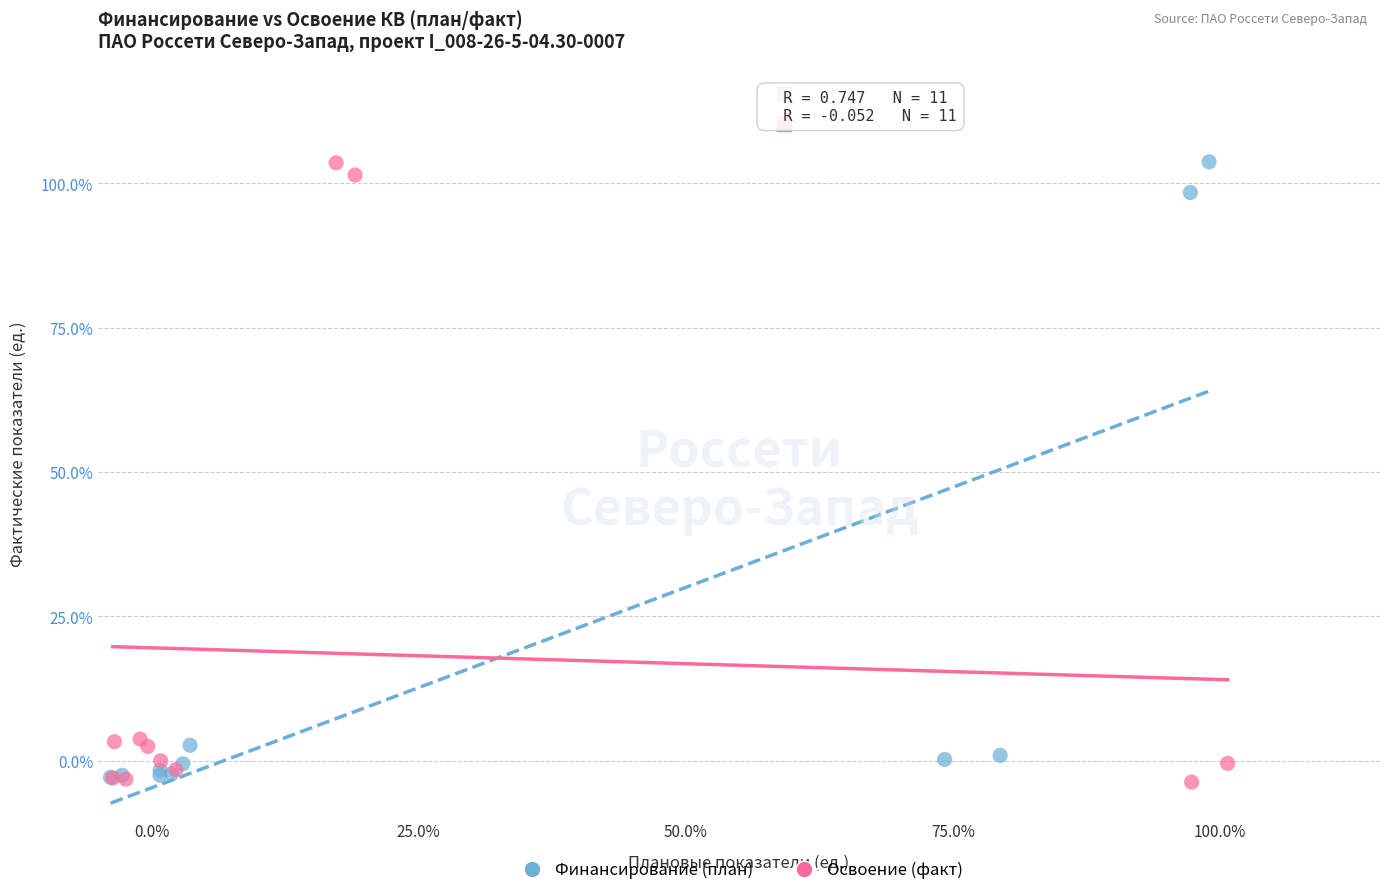

What are all the series names shown in the legend?

Финансирование (план), Освоение (факт)